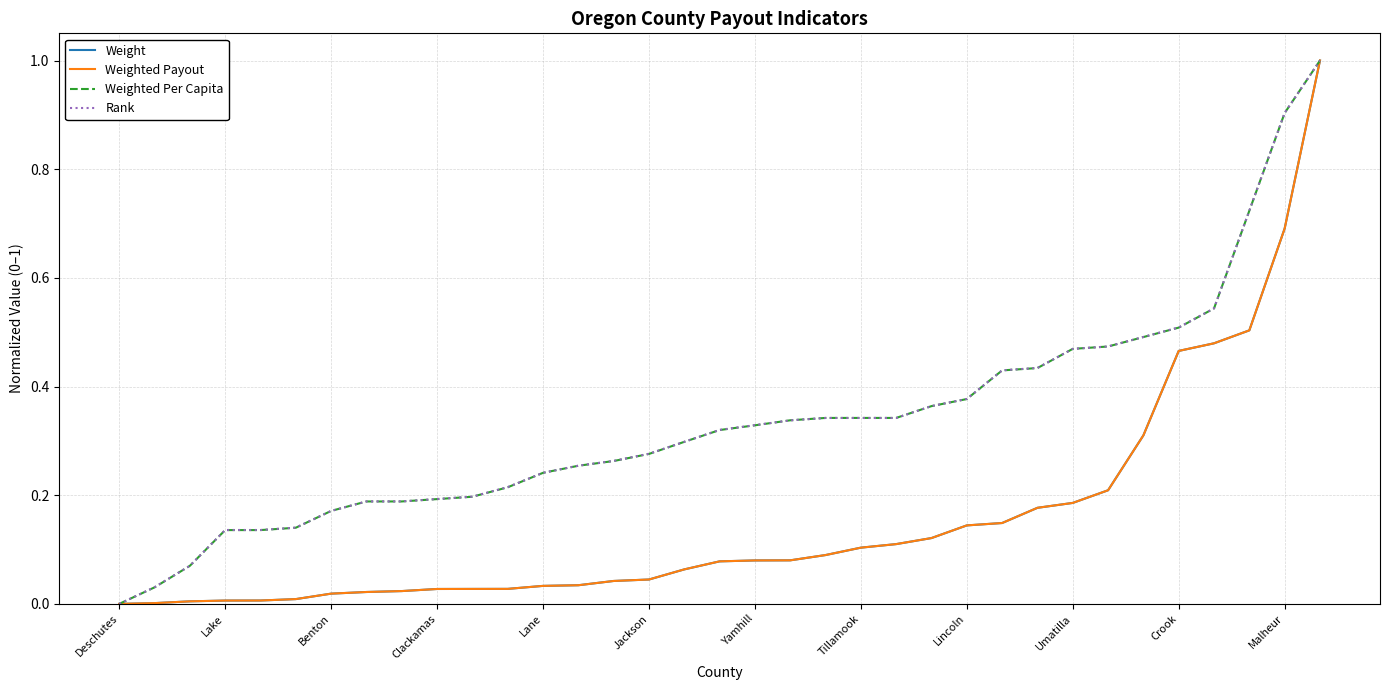

What is the highest value of the Weighted Payout series?

1.0